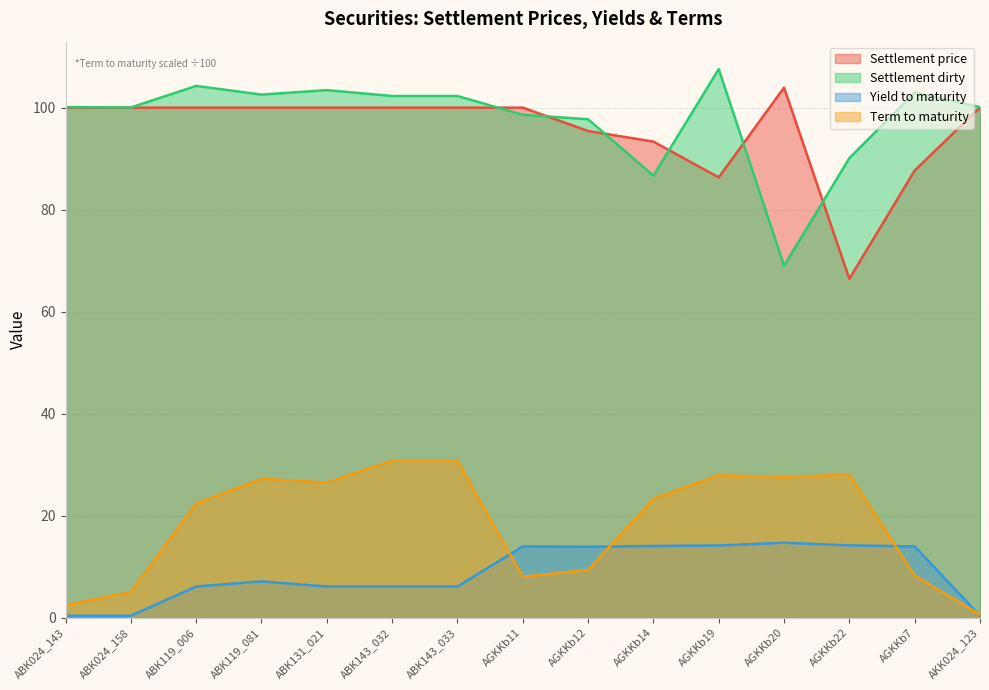

Which series has the largest total across all categories?

Settlement dirty